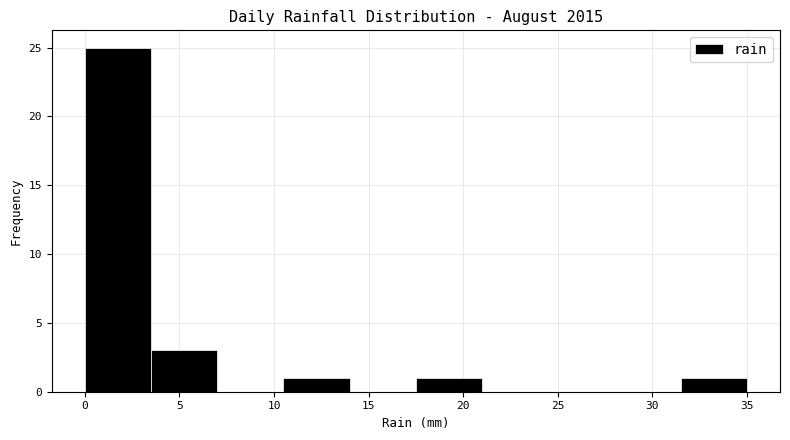

Reading left to right, transcribe this chart: for each bar, give the range it covers on the x-axis and its height. The values are not printed on the chart, so give them approximately, as read against the axis.

0.0 to 3.5: 25
3.5 to 7.0: 3
7.0 to 10.5: 0
10.5 to 14.0: 1
14.0 to 17.5: 0
17.5 to 21.0: 1
21.0 to 24.5: 0
24.5 to 28.0: 0
28.0 to 31.5: 0
31.5 to 35.0: 1